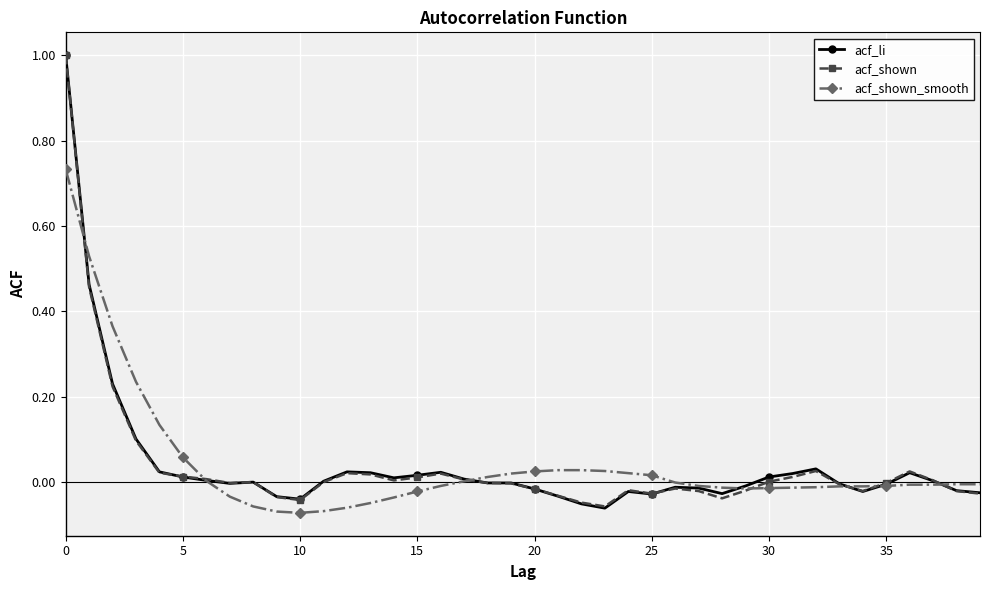

What is the greatest value displayed?

1.0